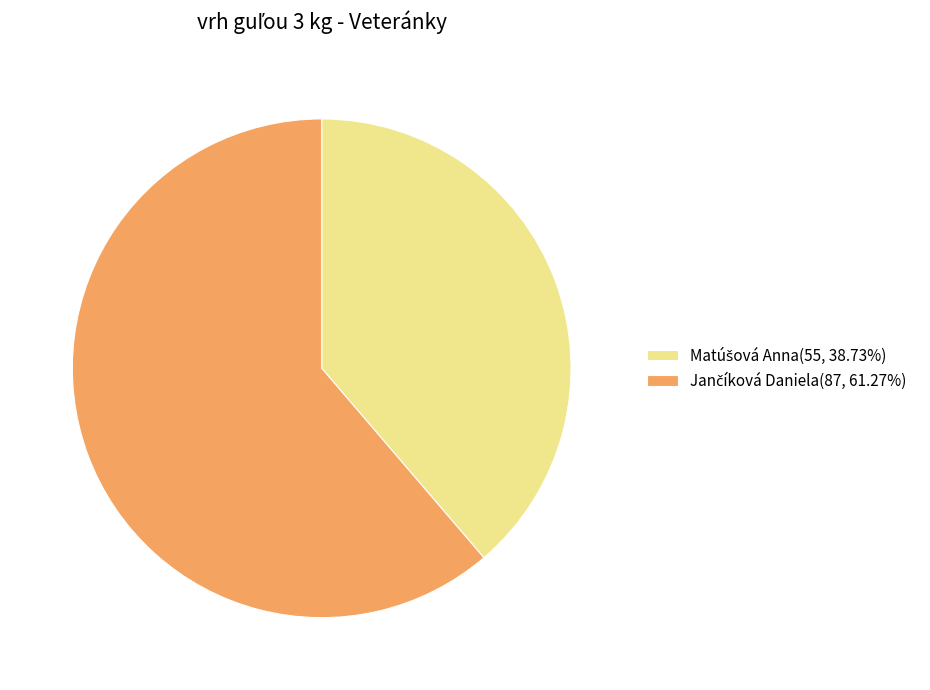

Does any single category account for the majority?

Yes